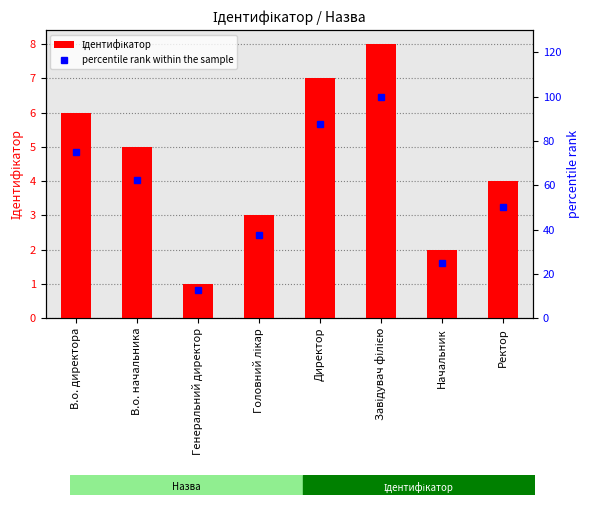

What is the label of the 6th bar from the right?

Генеральний директор